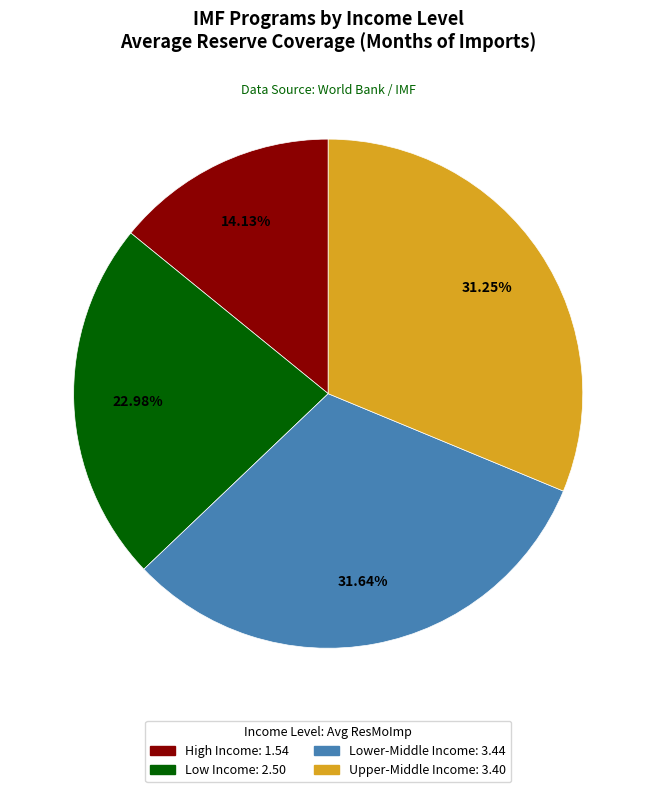

Is there a majority slice in this chart?

No